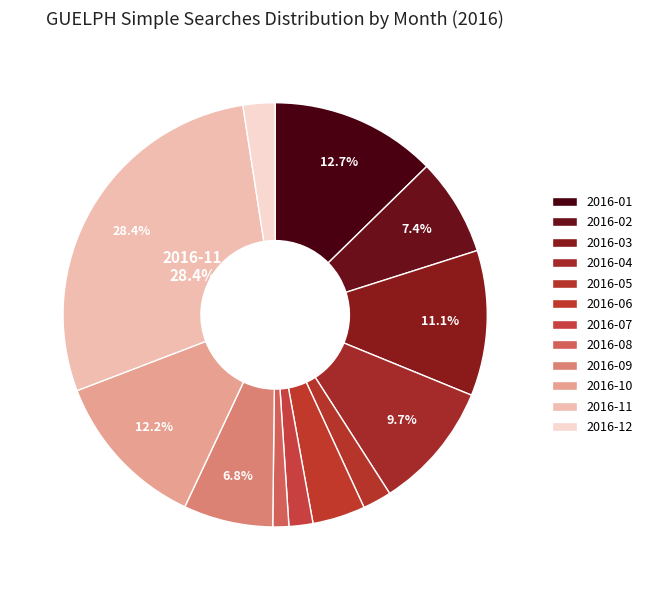

The 2016-05 slice represents 2% of the pie. True or false?

True